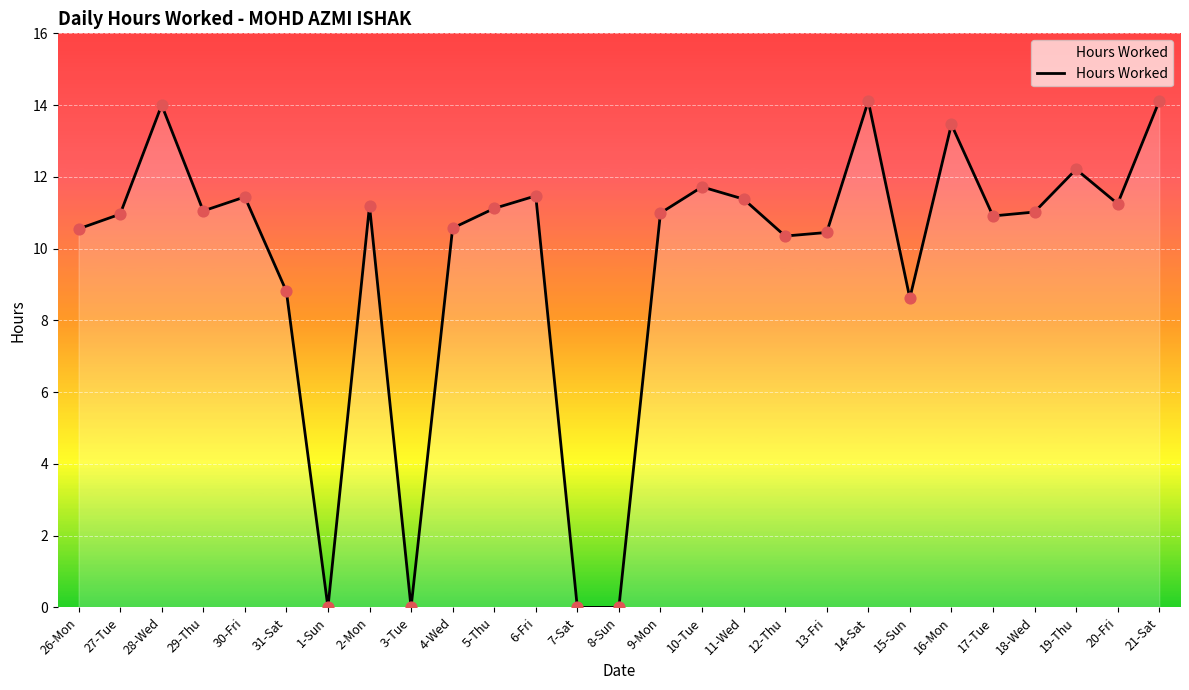

Approximately how many times larger is the value at 4-Wed compared to 13-Fri?

1.0